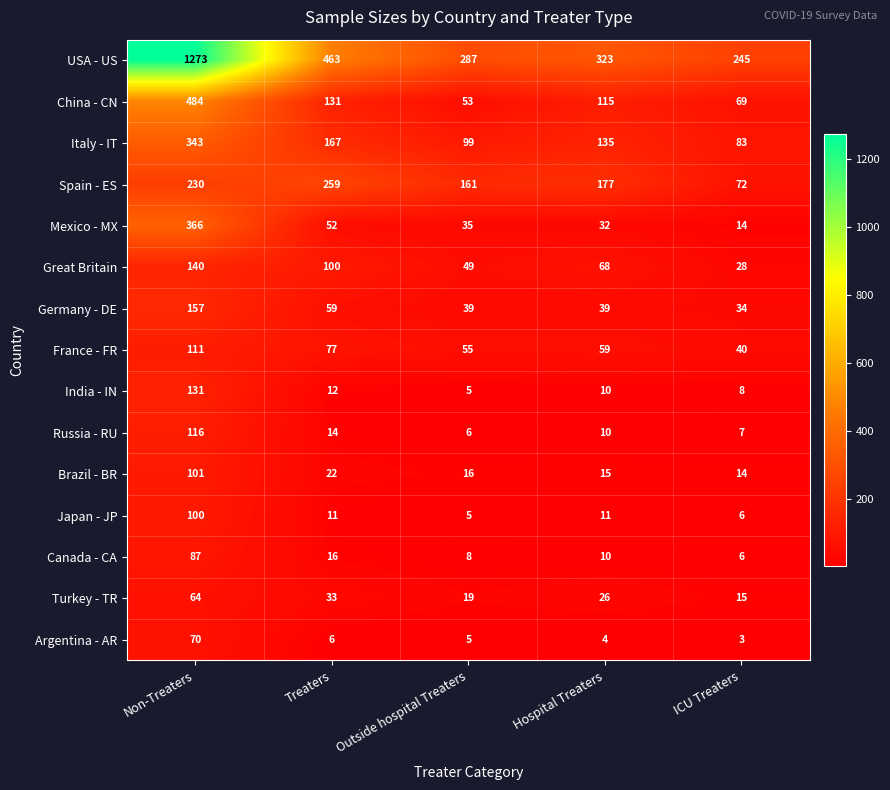

At which category does the chart reach its peak across all series?

Non-Treaters